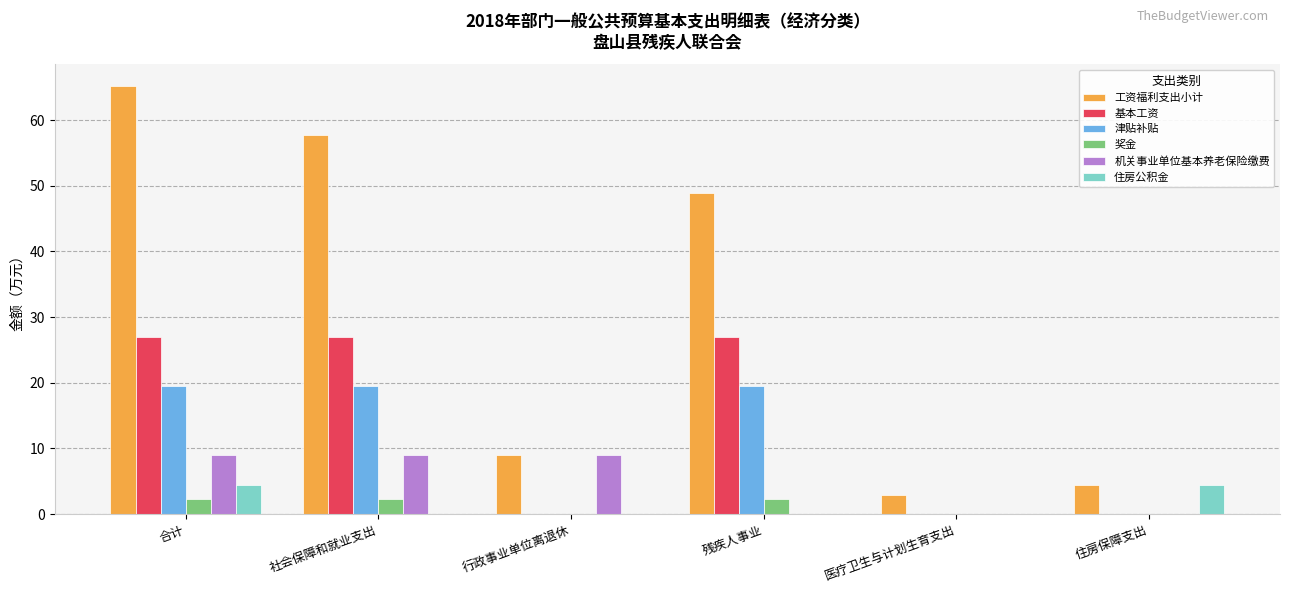

What is the total value across all series at 医疗卫生与计划生育支出?

3.0